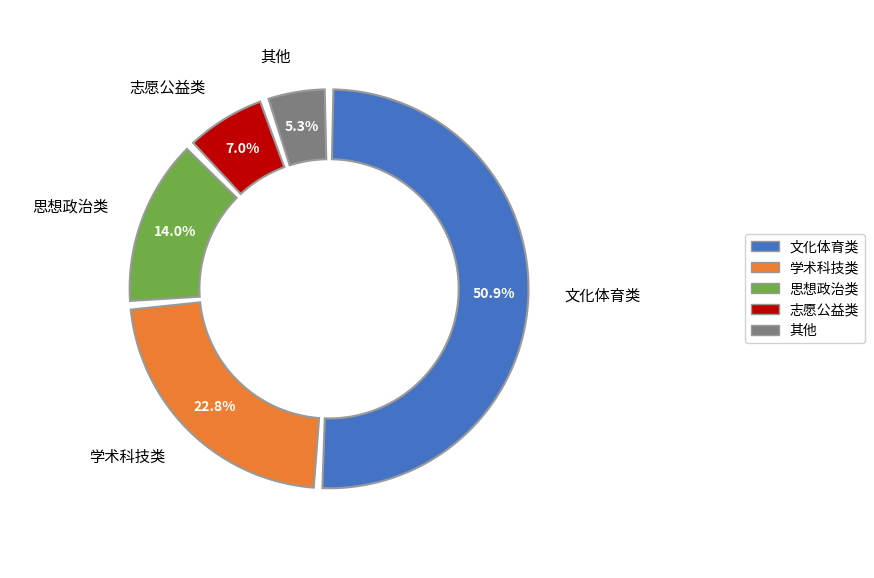

Does 文化体育类 represent more than half of the total?

Yes